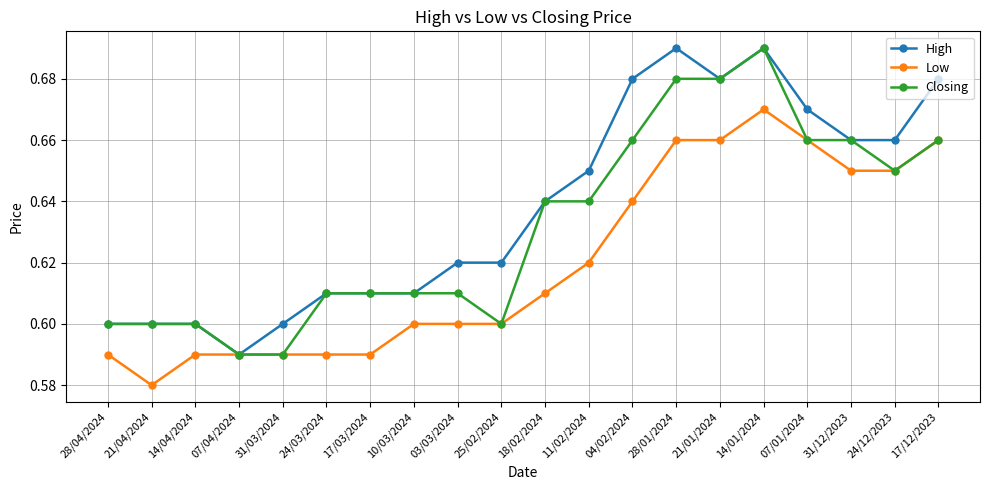

What is the sum of the Low values at 14/01/2024 and 31/03/2024?

1.3